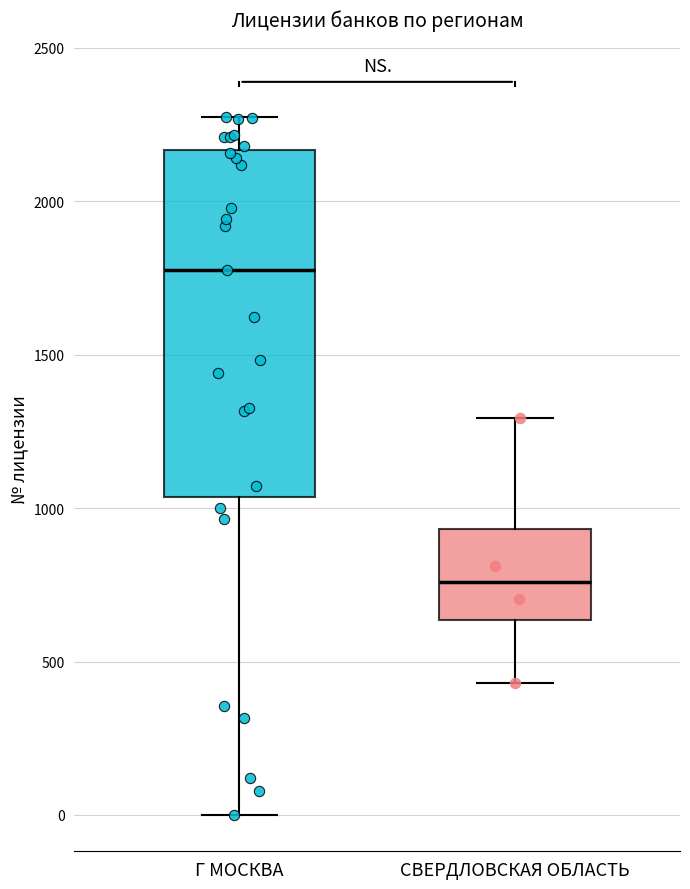

Comparing the boxes themselves (not the whiskers), which one is the tallest?

Г МОСКВА